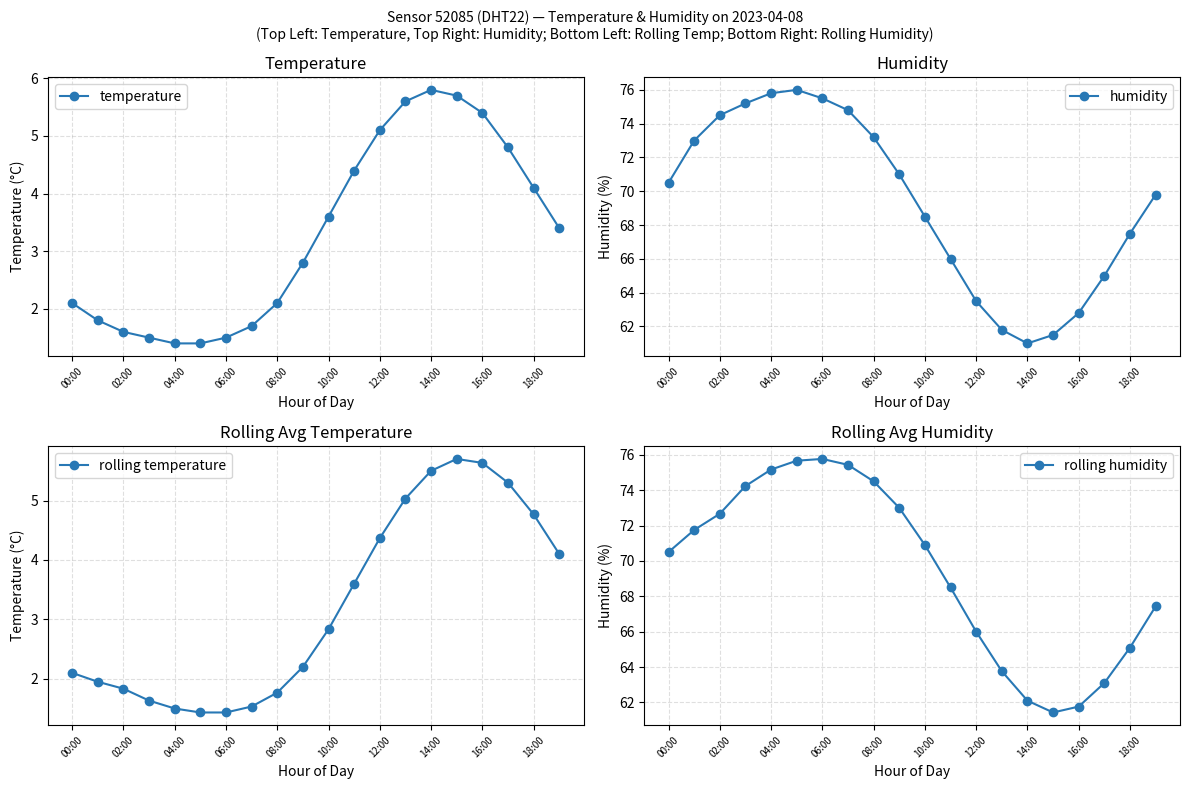

What value does the temperature series have at 18:00?

4.1